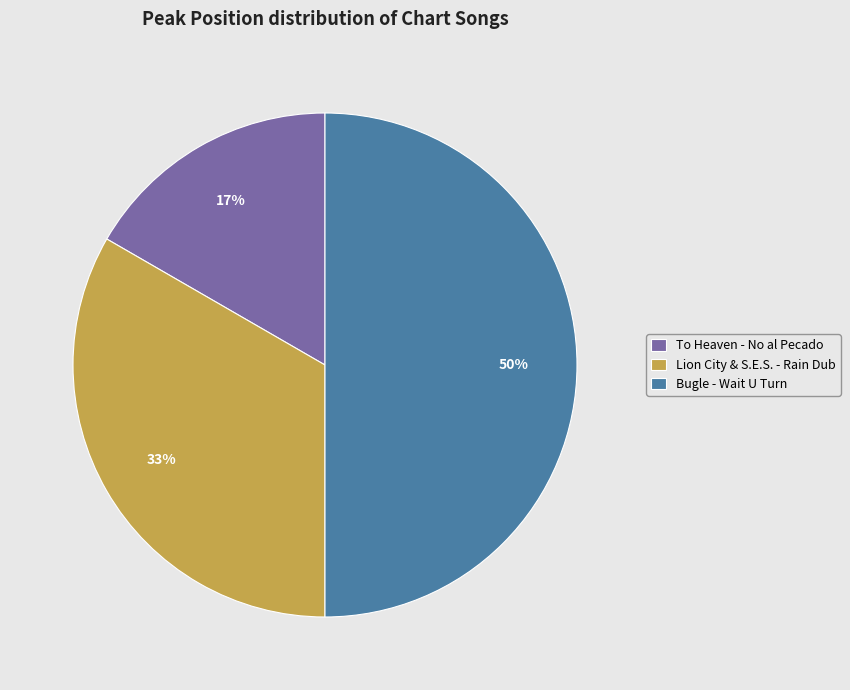

Which has a higher value, To Heaven - No al Pecado or Bugle - Wait U Turn?

Bugle - Wait U Turn